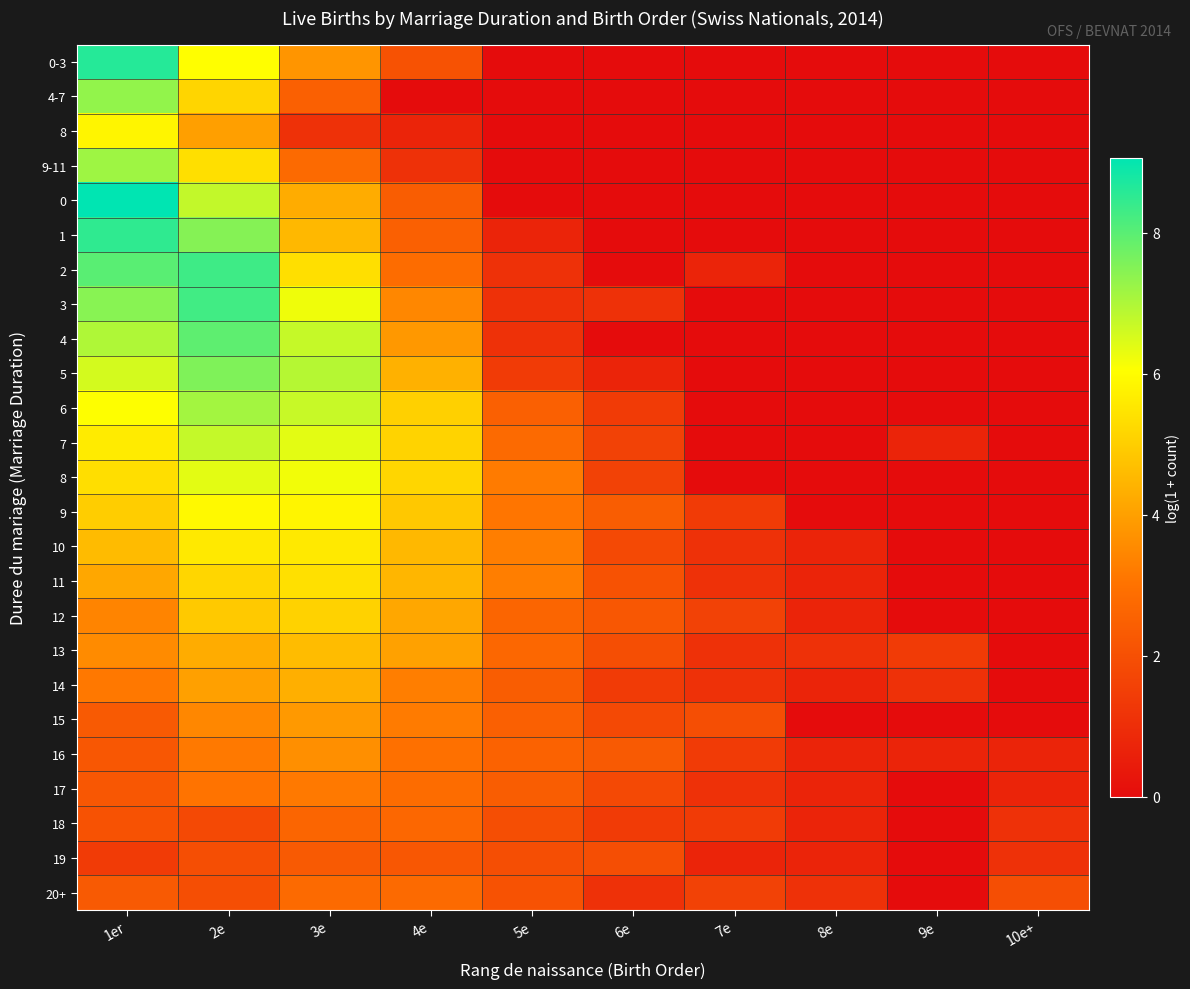

Which has a higher value, 3e or 4e?

3e